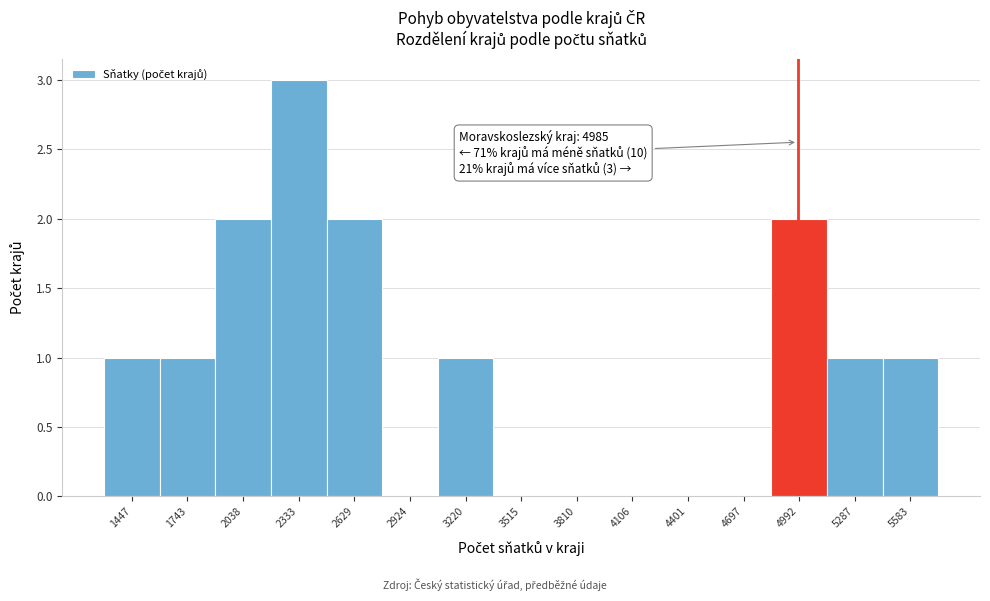

Which range on the x-axis has the tallest bar?

2200 to 2500